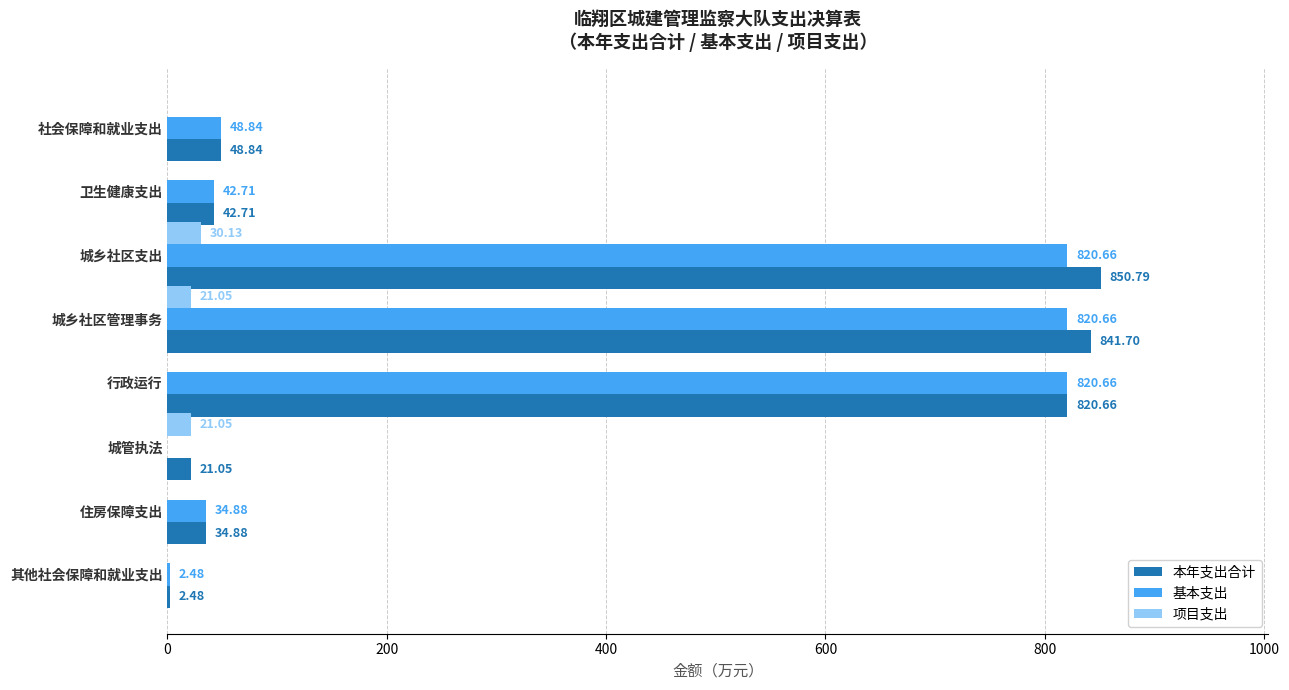

At which category is the sum across all series the highest?

城乡社区支出